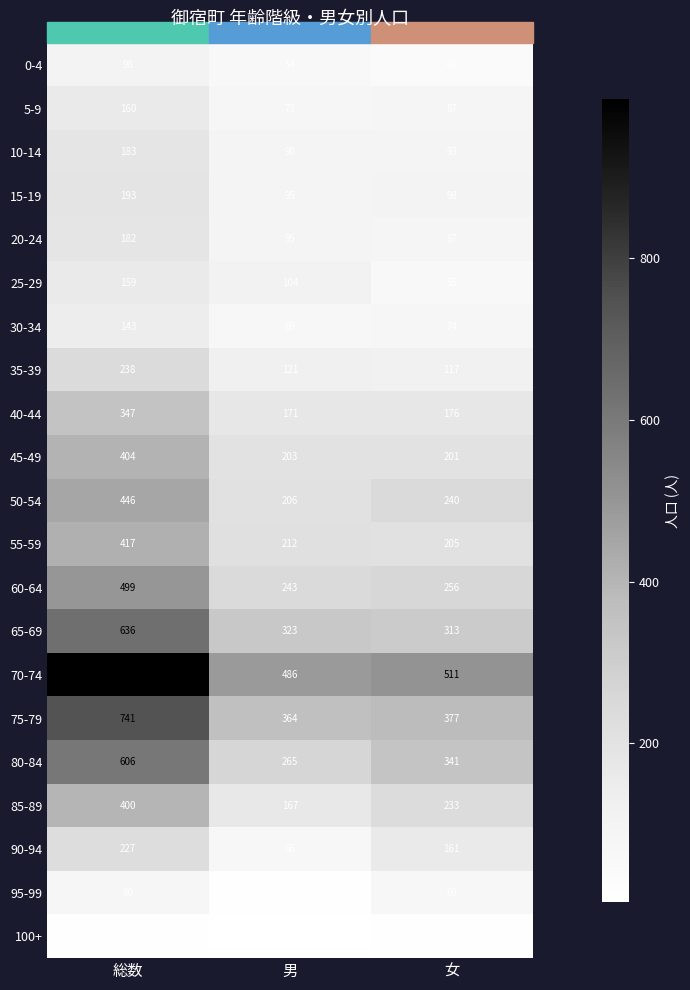

What is the approximate value of 70-74 at 総数, to the nearest 50?

1000